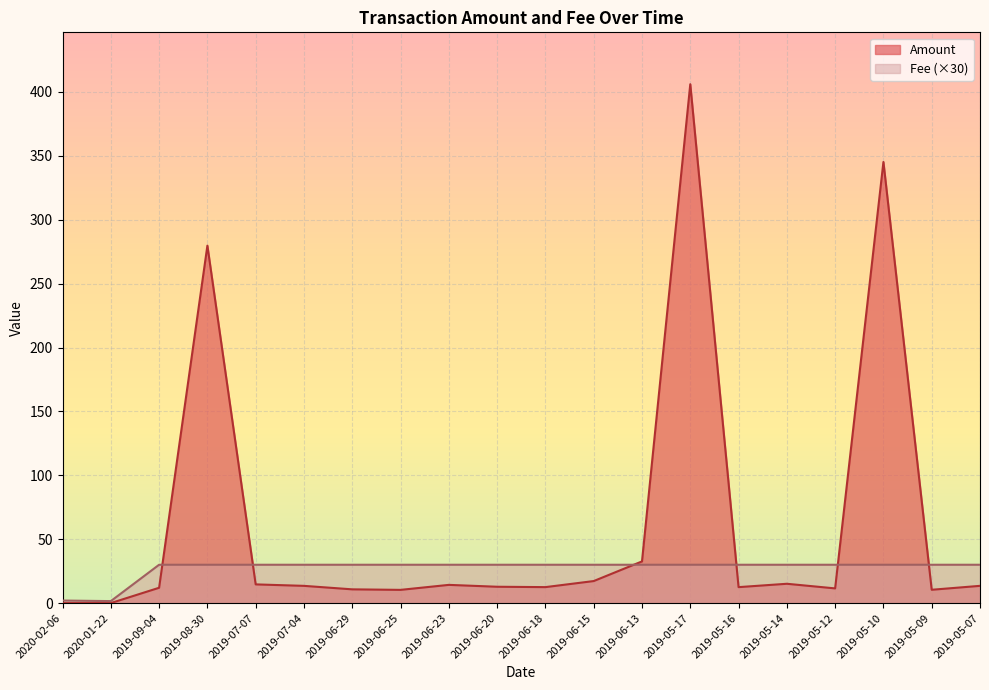

Reading left to right, what are all the values shown in this chart?

Amount: 2020-02-06=0.0	2020-01-22=0.0	2019-09-04=12.0	2019-08-30=279.7	2019-07-07=14.6	2019-07-04=13.5	2019-06-29=10.8	2019-06-25=10.3	2019-06-23=14.2	2019-06-20=12.8	2019-06-18=12.5	2019-06-15=17.2	2019-06-13=32.6	2019-05-17=406.1	2019-05-16=12.5	2019-05-14=15.1	2019-05-12=11.5	2019-05-10=345.2	2019-05-09=10.4	2019-05-07=13.5
Fee: 2020-02-06=2.0	2020-01-22=1.5	2019-09-04=30.0	2019-08-30=30.0	2019-07-07=30.0	2019-07-04=30.0	2019-06-29=30.0	2019-06-25=30.0	2019-06-23=30.0	2019-06-20=30.0	2019-06-18=30.0	2019-06-15=30.0	2019-06-13=30.0	2019-05-17=30.0	2019-05-16=30.0	2019-05-14=30.0	2019-05-12=30.0	2019-05-10=30.0	2019-05-09=30.0	2019-05-07=30.0